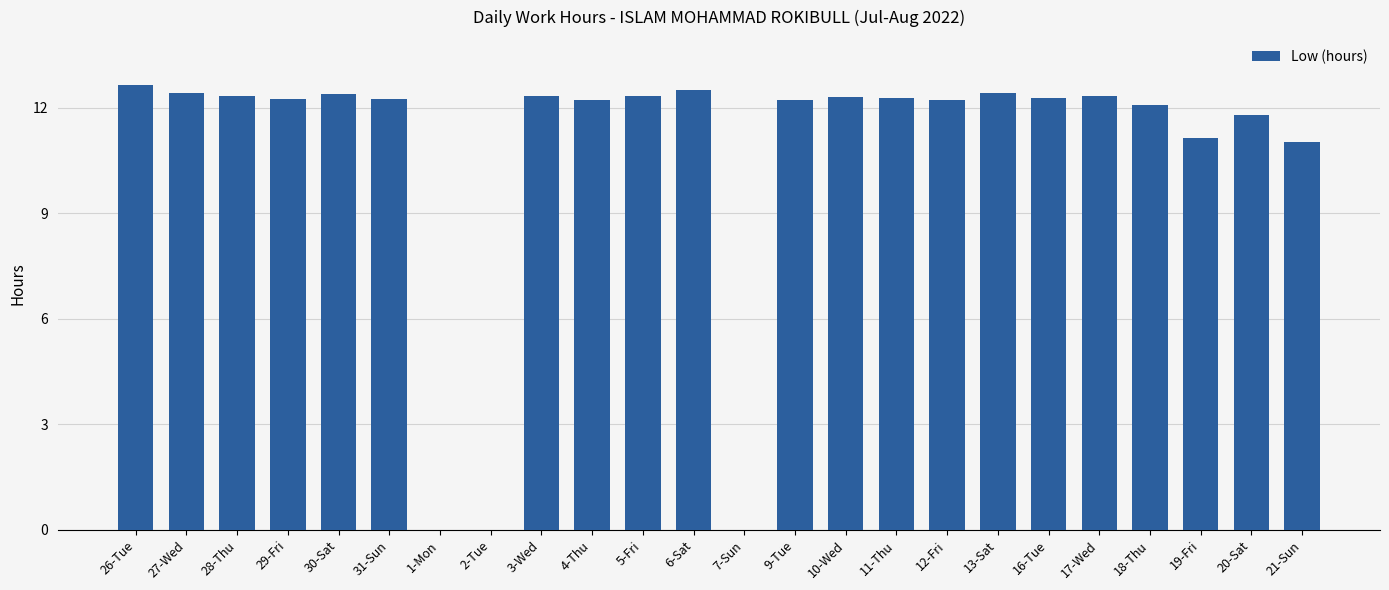

Is it true that the value at 27-Wed is 12.4?

True